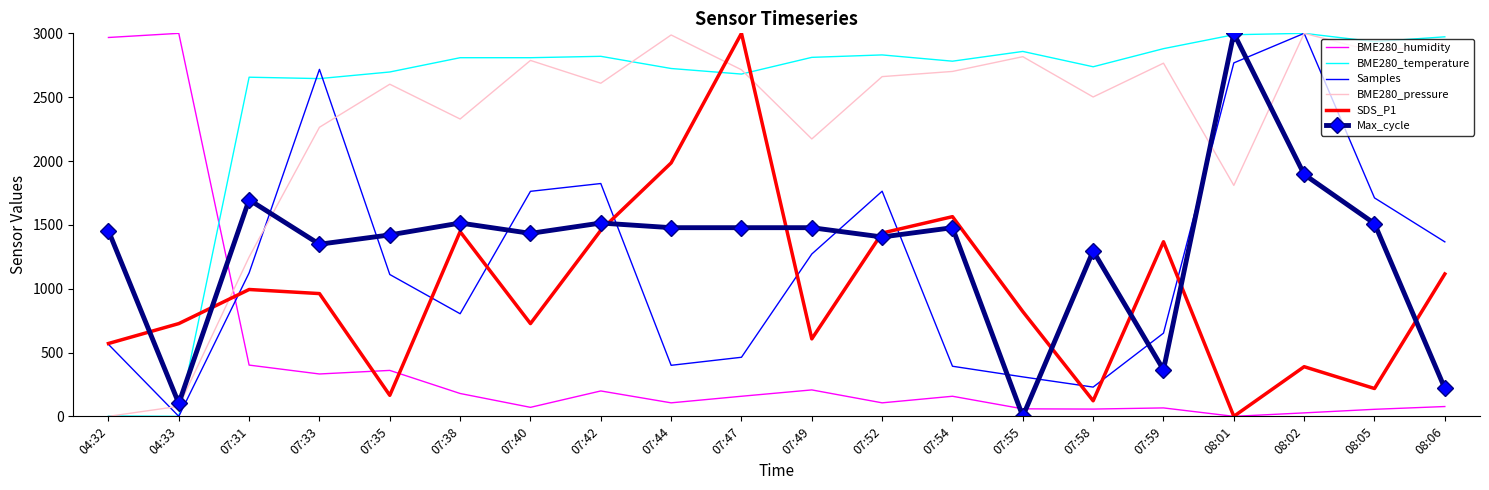

What is the difference between the maximum and second lowest values in the BME280_humidity series?

2972.9